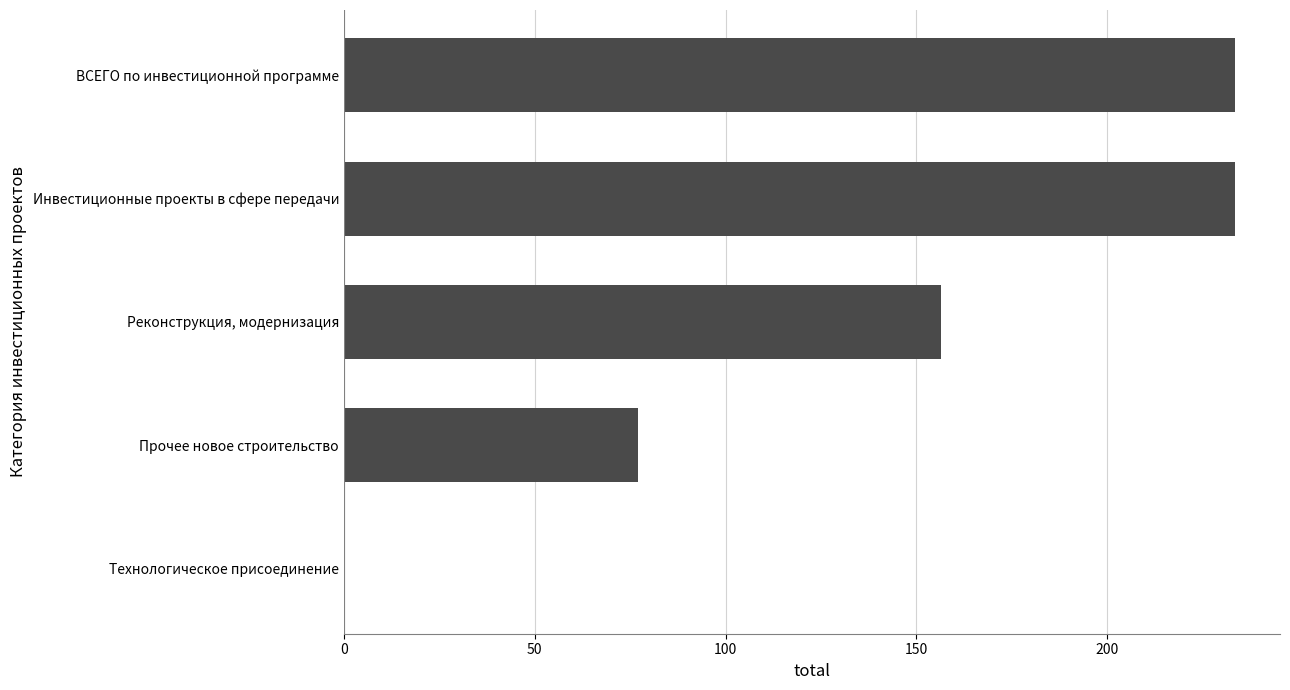

Count the number of categories in the chart.

5